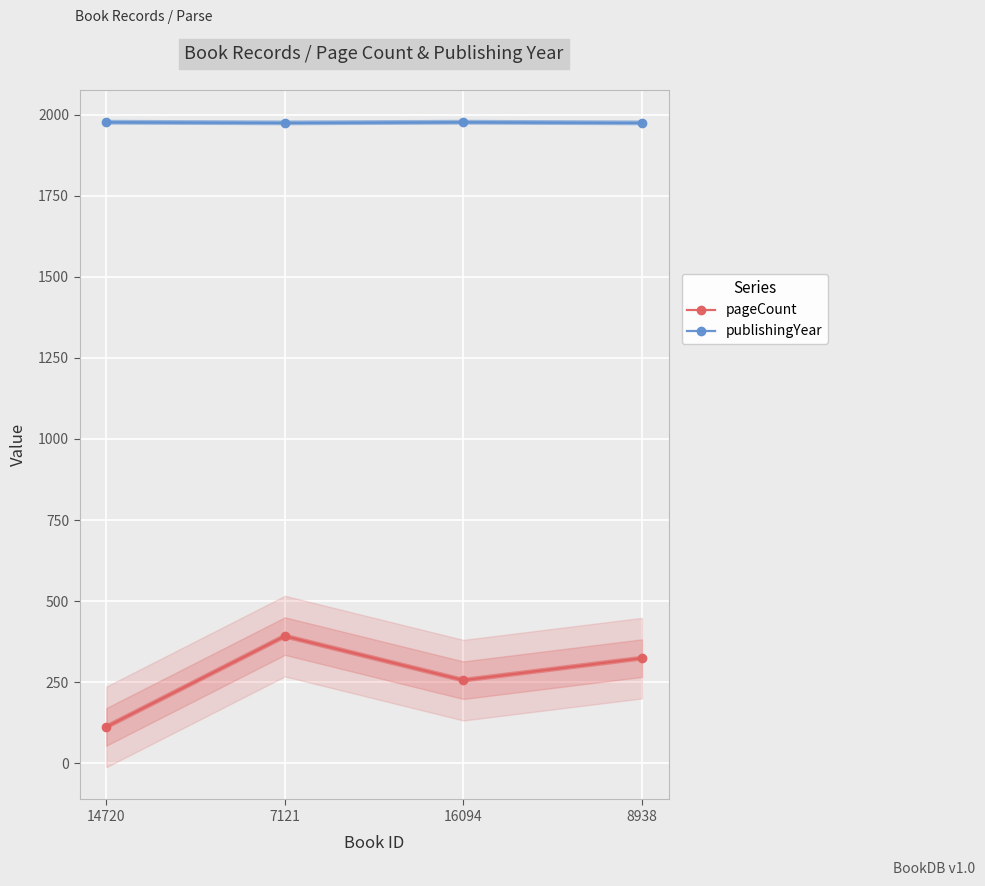

True or false: publishingYear and pageCount cross at least once.

False